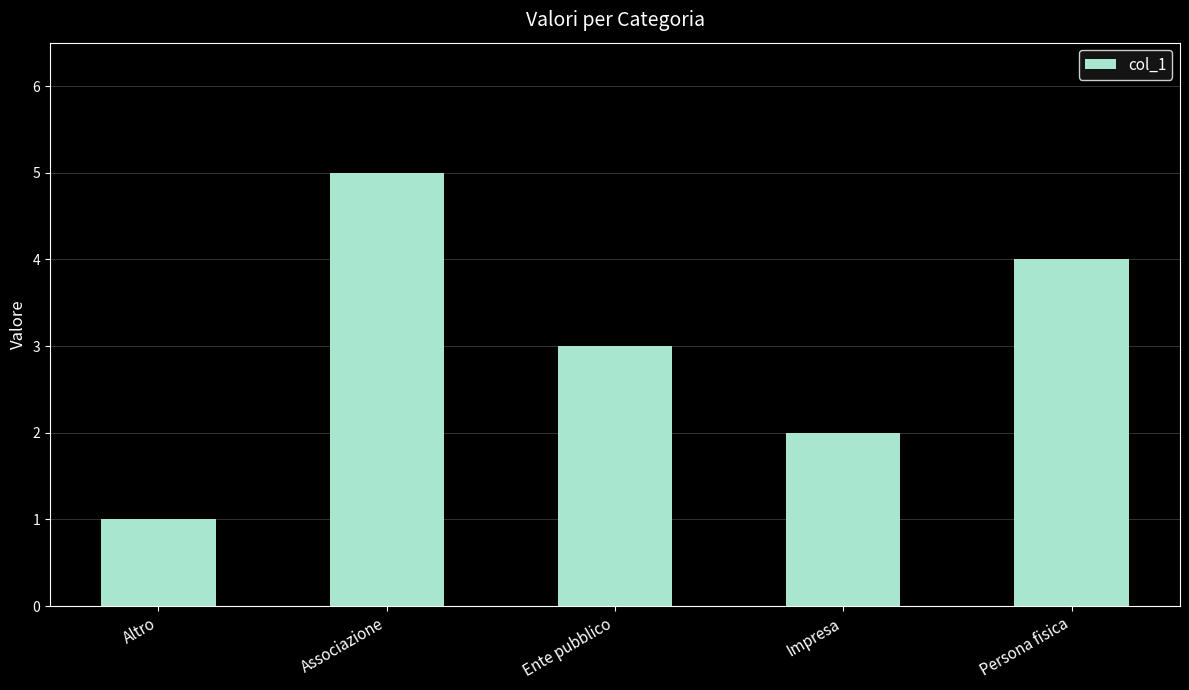

What is the greatest value displayed?

5